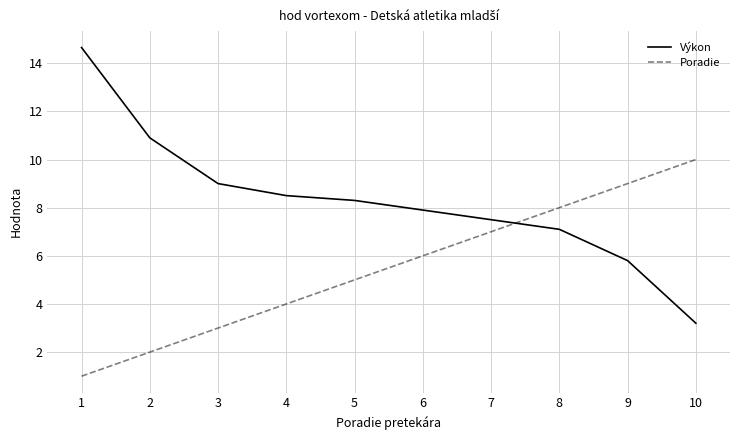

At which label does Poradie reach its peak?

10